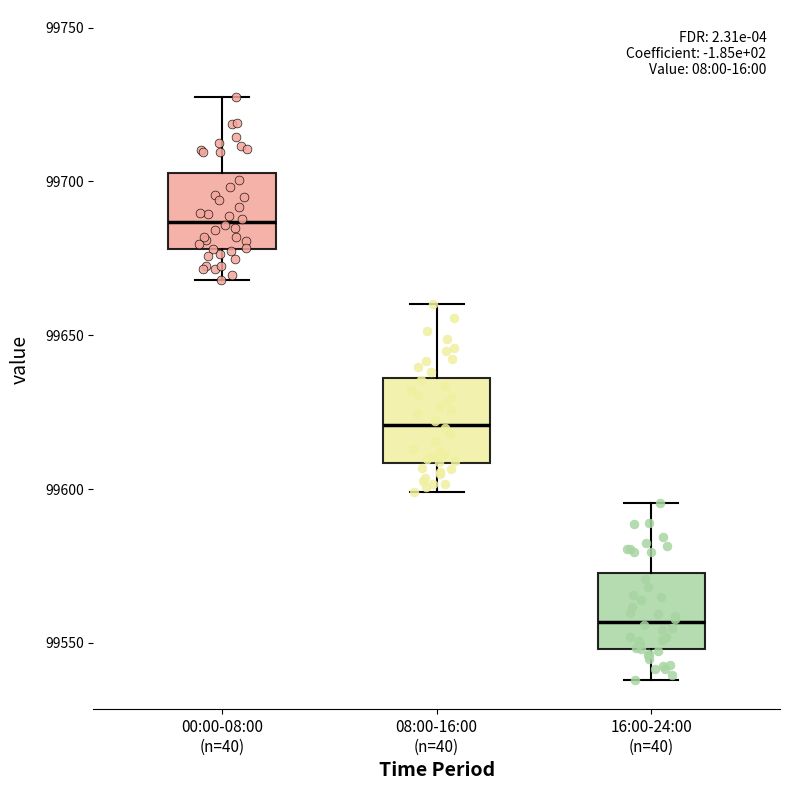

Reading left to right, transcribe this box plot: for each box, give where its median line is, the range the box spans, and where its two whiskers end, as read against the y-axis. The values are not printed on the chart, so give them approximately, as read against the axis.

00:00-08:00 (n=40): median 99685, box 99680 to 99705, whiskers 99670 to 99725
08:00-16:00 (n=40): median 99620, box 99610 to 99635, whiskers 99600 to 99660
16:00-24:00 (n=40): median 99555, box 99550 to 99575, whiskers 99540 to 99595